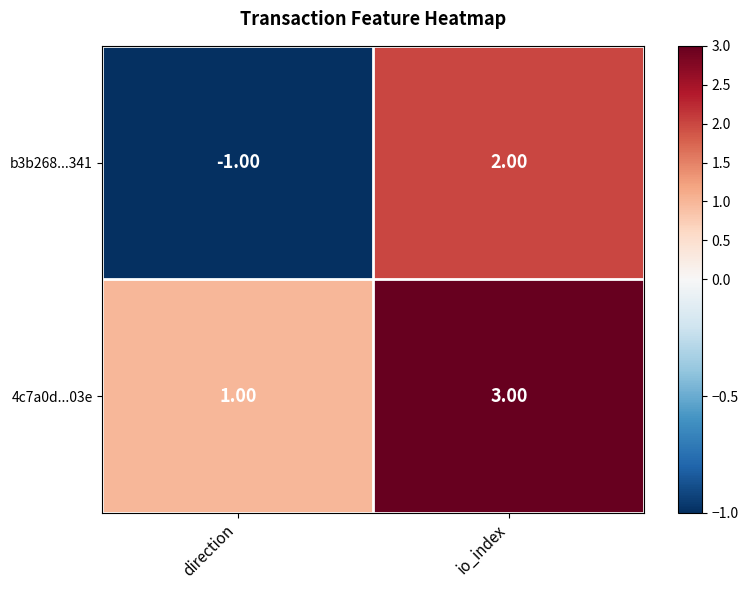

Where is b3b268...341 nearest to the value 0?

direction